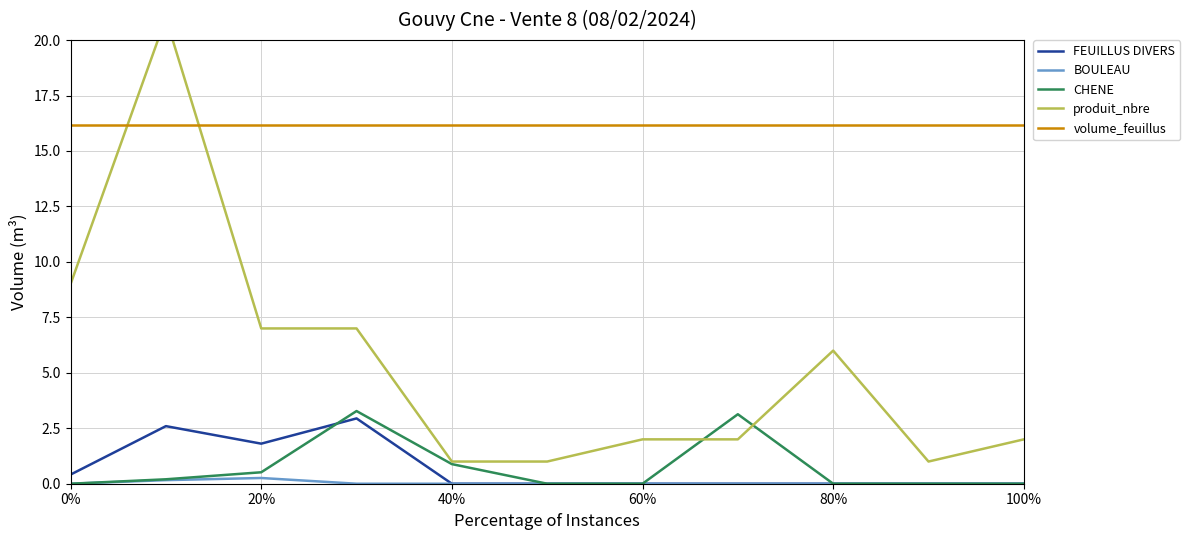

True or false: BOULEAU and CHENE cross at least once.

False